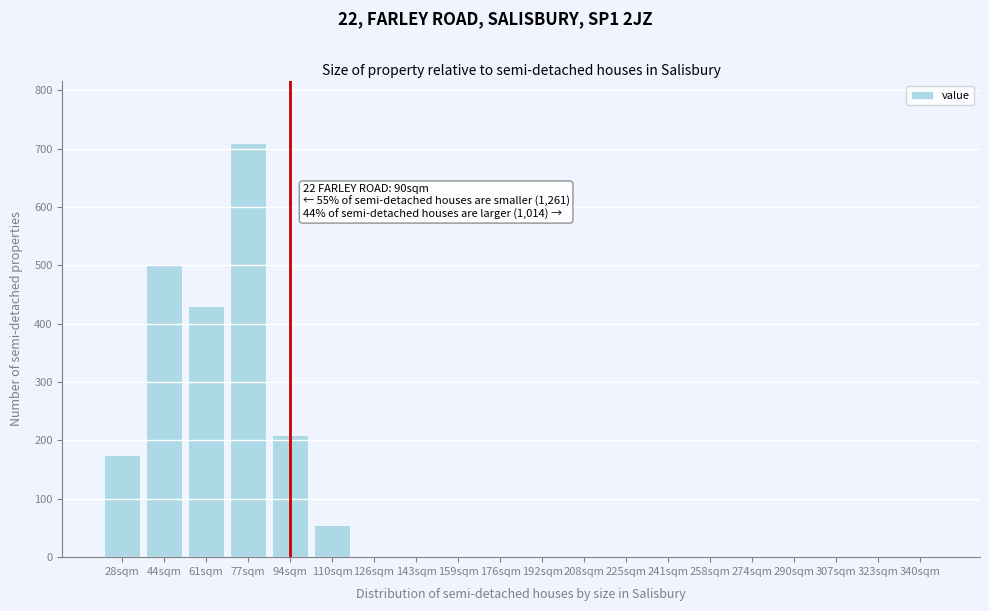

Reading left to right, list all the values displayed in this chart.

28sqm=175	44sqm=500	61sqm=430	77sqm=710	94sqm=210	110sqm=55	126sqm=0	143sqm=0	159sqm=0	176sqm=0	192sqm=0	208sqm=0	225sqm=0	241sqm=0	258sqm=0	274sqm=0	290sqm=0	307sqm=0	323sqm=0	340sqm=0